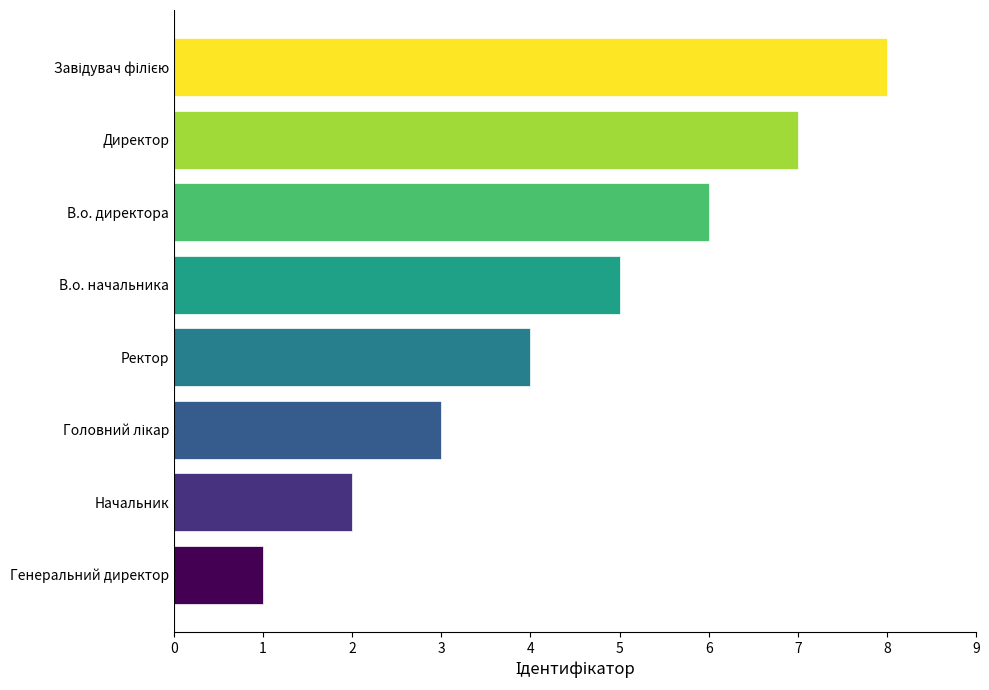

Between Генеральний директор and Ректор, which is larger?

Ректор